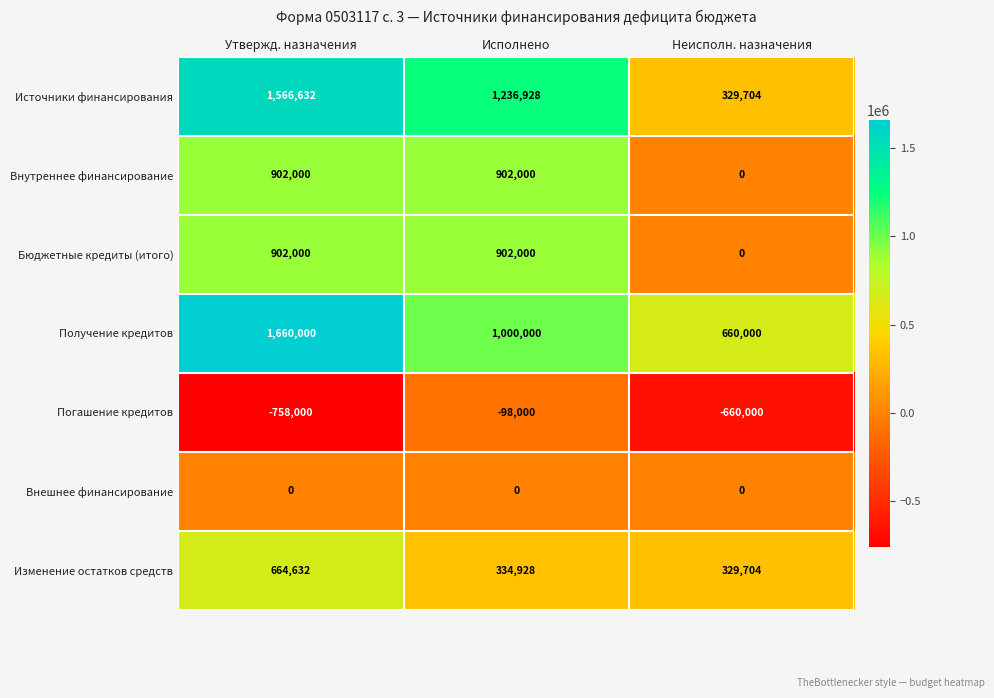

What is the sum of all Получение кредитов values?

3320000